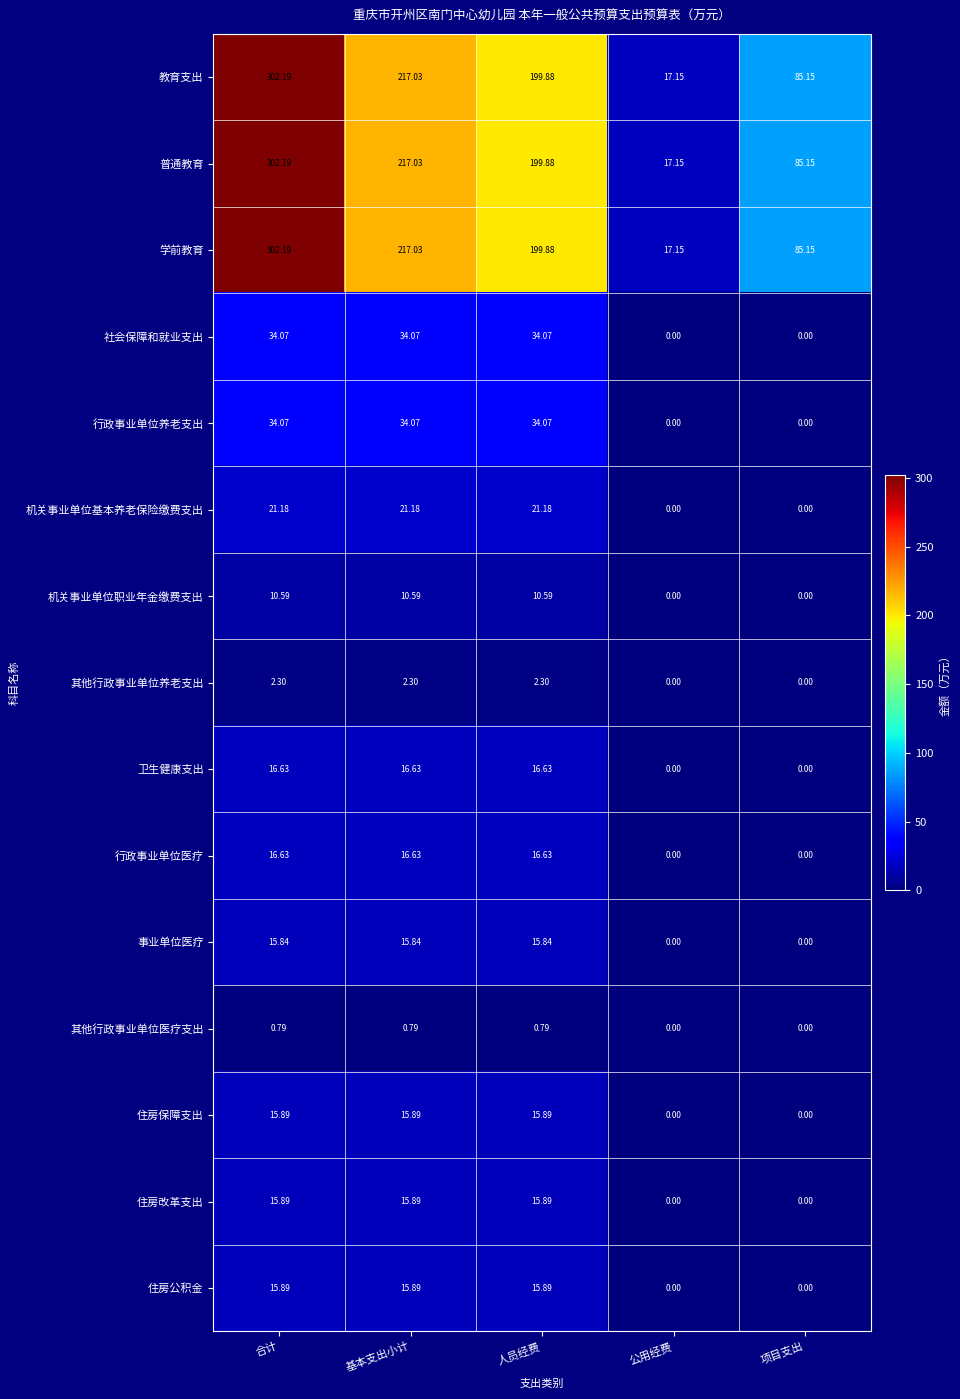

At which category does the chart reach its peak across all series?

合计